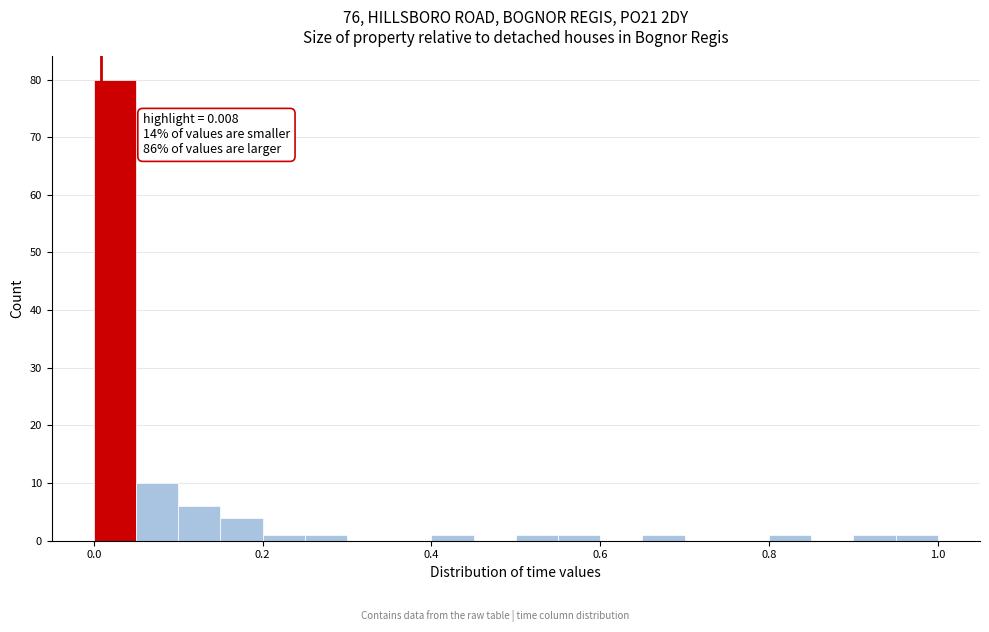

Around what value on the x-axis is the tallest bar? Give the approximate position of its centre, as read against the axis.

0.02